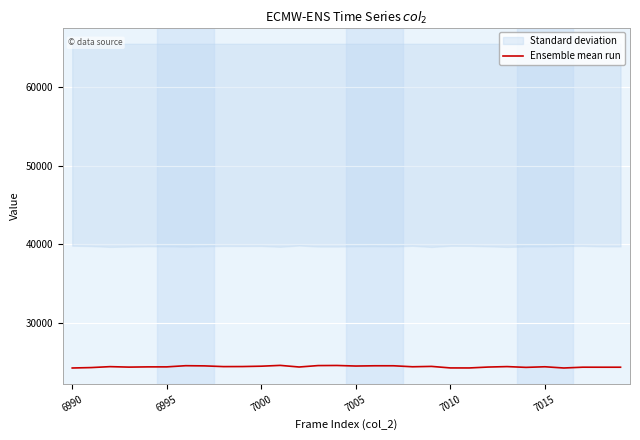

Read the value at 21, to the nearest 10.

24210